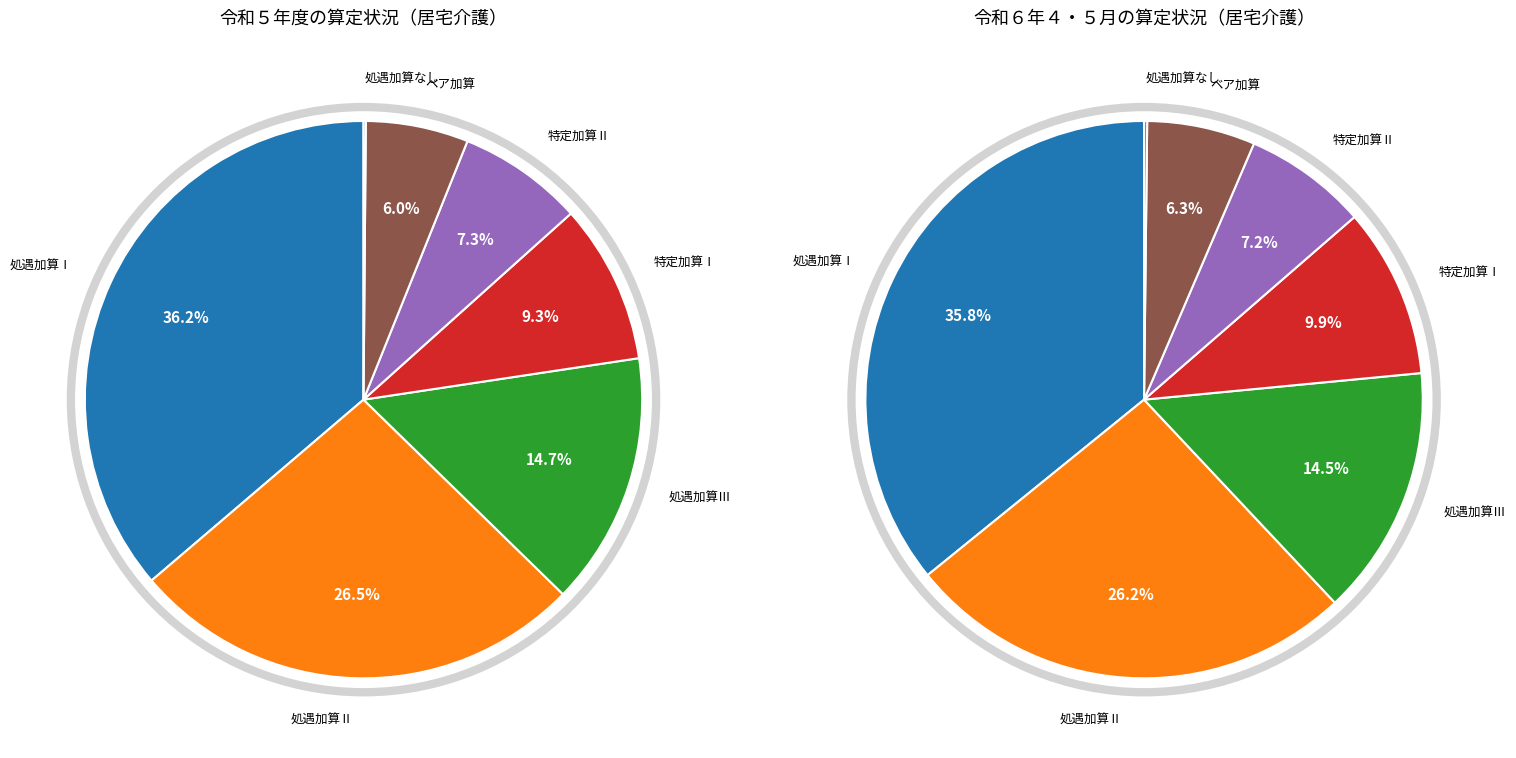

True or false: ベア加算 accounts for 6% of the total.

True